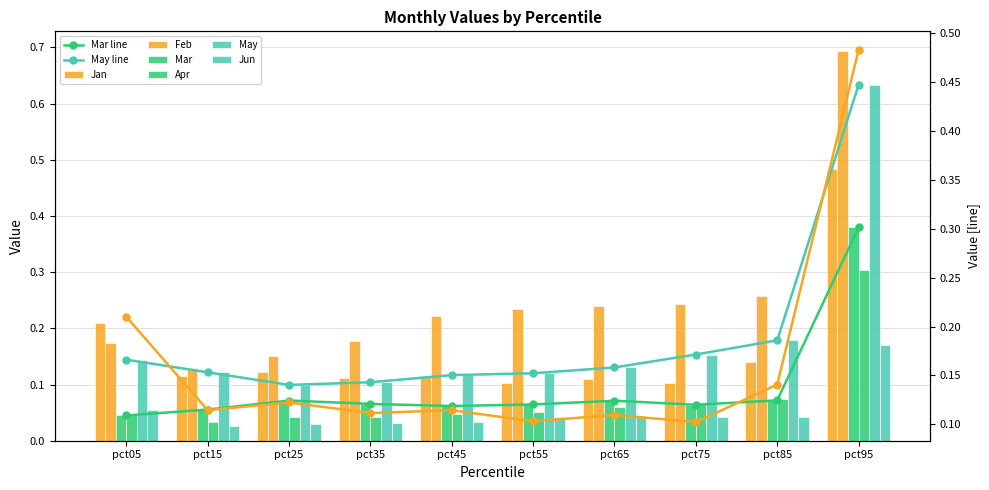

How many series are shown in this chart?

6